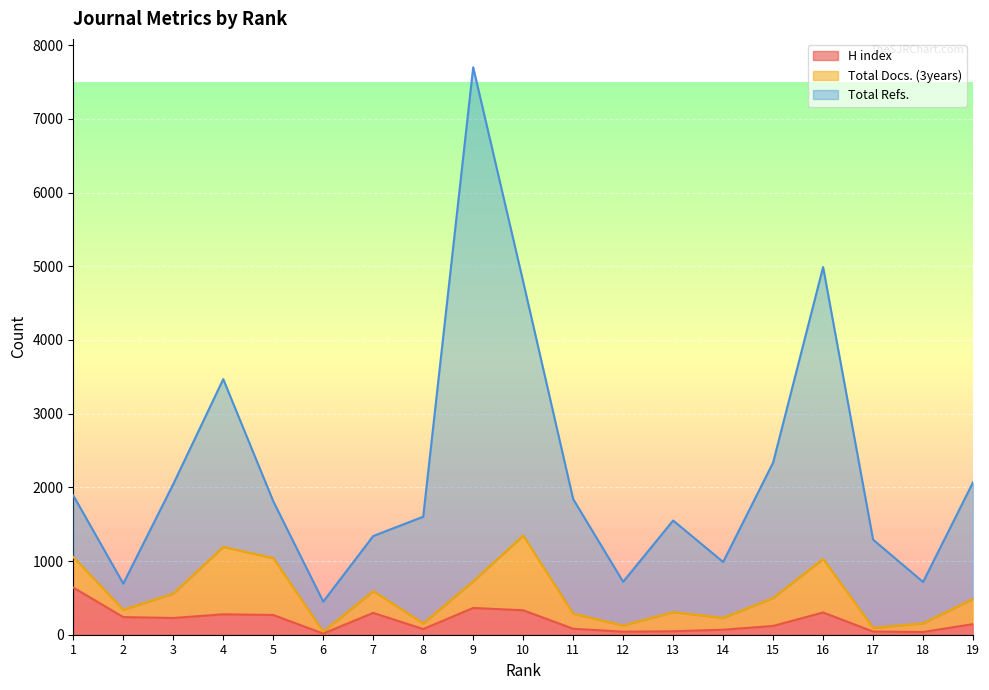

True or false: Total Refs. and Total Docs. (3years) cross at least once.

False